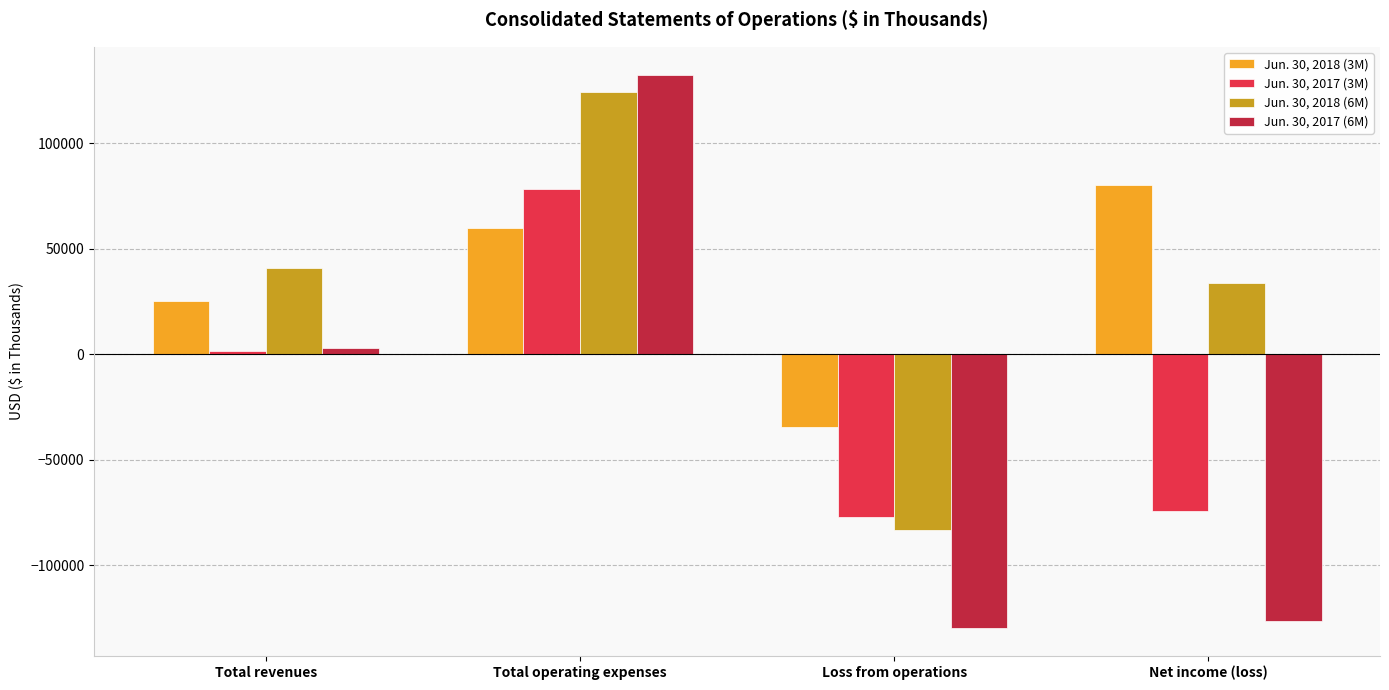

Which series changed the most between Total revenues and Total operating expenses?

Jun. 30, 2017 (6M)